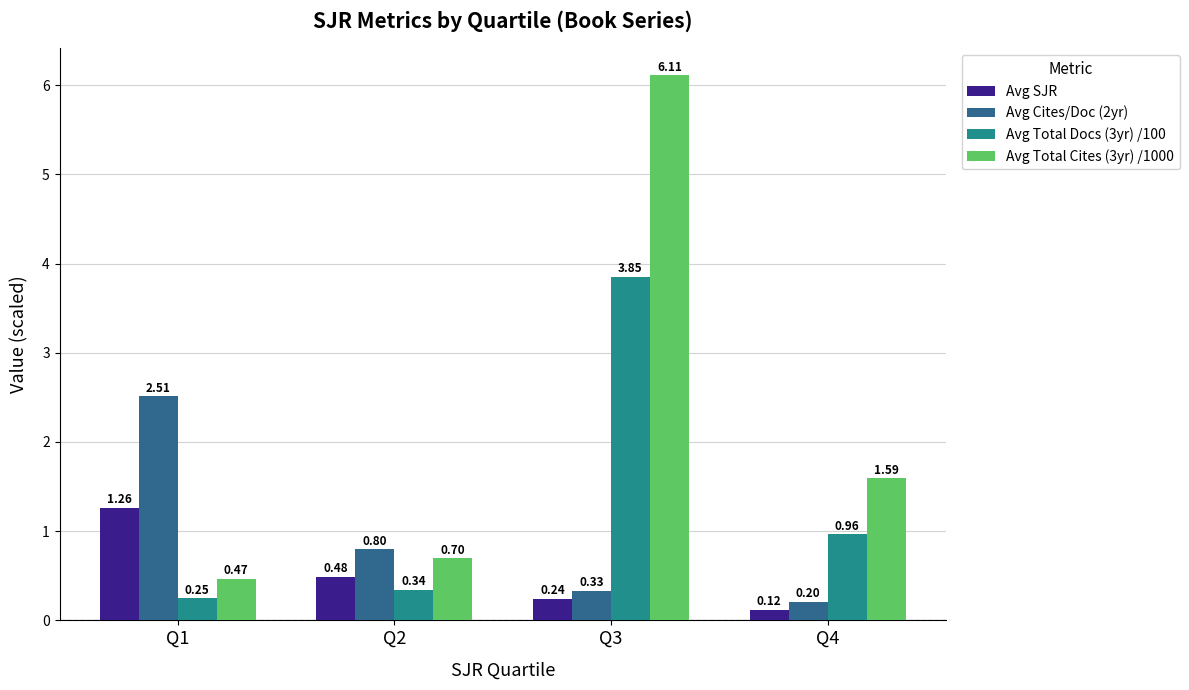

List the series in order of their overall mean, lowest first.

Avg SJR, Avg Cites/Doc (2yr), Avg Total Docs (3yr) /100, Avg Total Cites (3yr) /1000